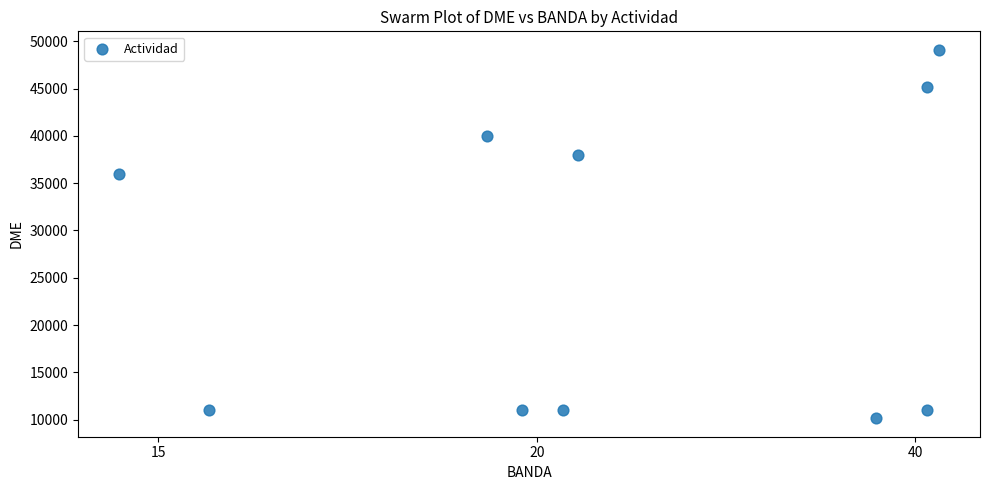

What is the range of Y values (max minus min)?

38950